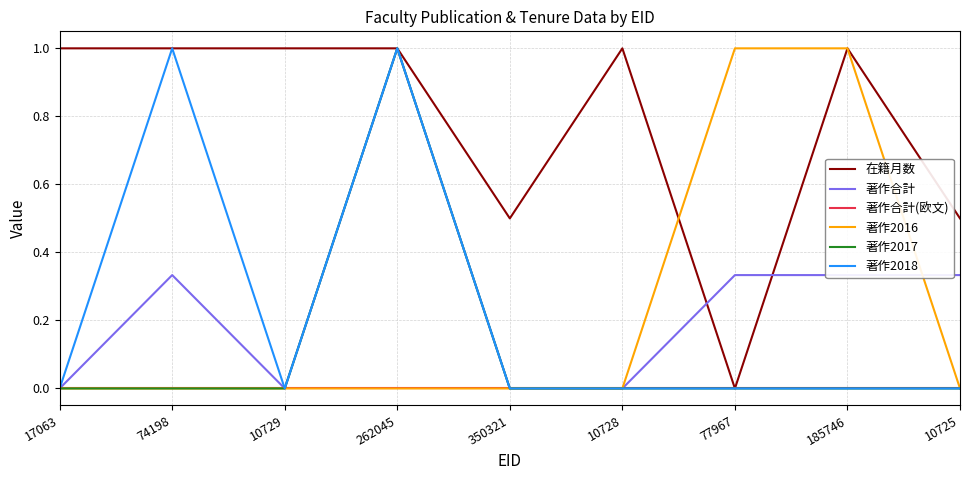

The 在籍月数 series shows 0.9 at 10725. True or false?

False